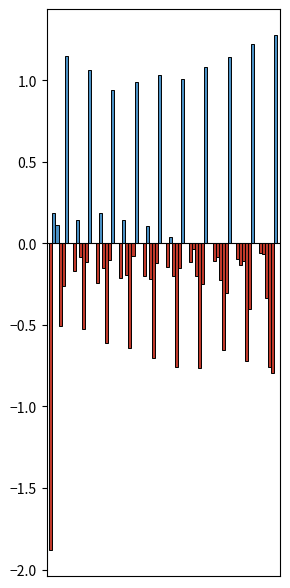

At which category does the chart reach its minimum across all series?

pct05